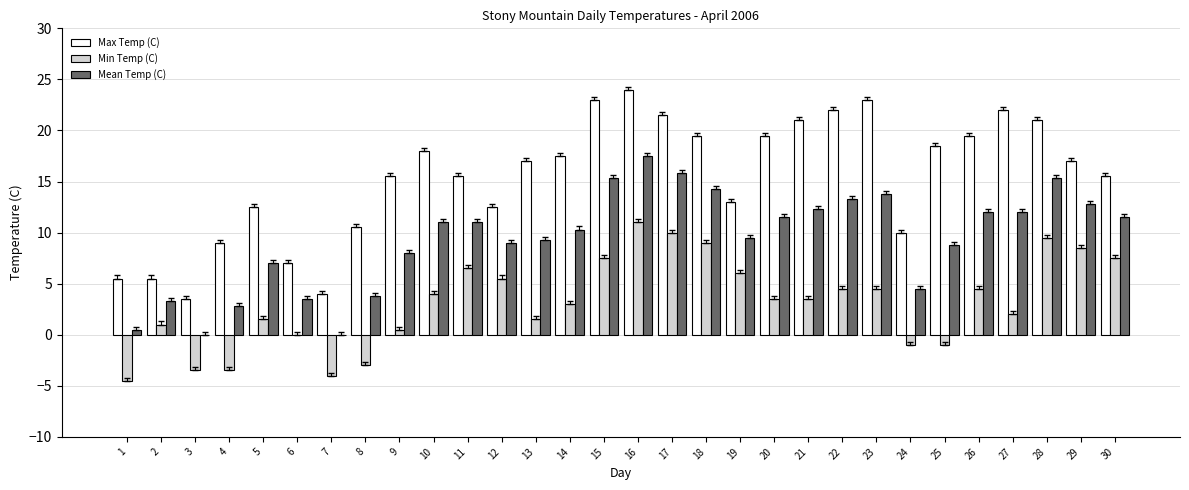

Reading right to left, what are all the values shown in this chart?

Max Temp (C): 15.5	17.0	21.0	22.0	19.5	18.5	10.0	23.0	22.0	21.0	19.5	13.0	19.5	21.5	24.0	23.0	17.5	17.0	12.5	15.5	18.0	15.5	10.5	4.0	7.0	12.5	9.0	3.5	5.5	5.5
Min Temp (C): 7.5	8.5	9.5	2.0	4.5	-1.0	-1.0	4.5	4.5	3.5	3.5	6.0	9.0	10.0	11.0	7.5	3.0	1.5	5.5	6.5	4.0	0.5	-3.0	-4.0	0.0	1.5	-3.5	-3.5	1.0	-4.5
Mean Temp (C): 11.5	12.8	15.3	12.0	12.0	8.8	4.5	13.8	13.3	12.3	11.5	9.5	14.3	15.8	17.5	15.3	10.3	9.3	9.0	11.0	11.0	8.0	3.8	0.0	3.5	7.0	2.8	0.0	3.3	0.5